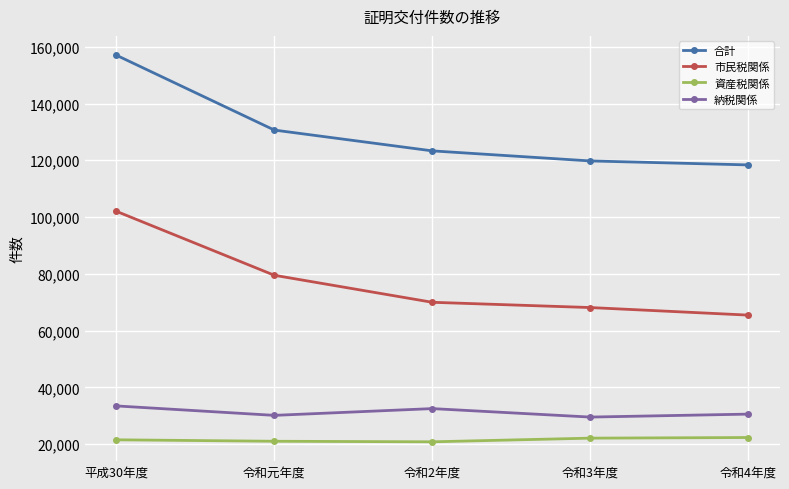

The 資産税関係 series shows 4996 at 令和元年度. True or false?

False